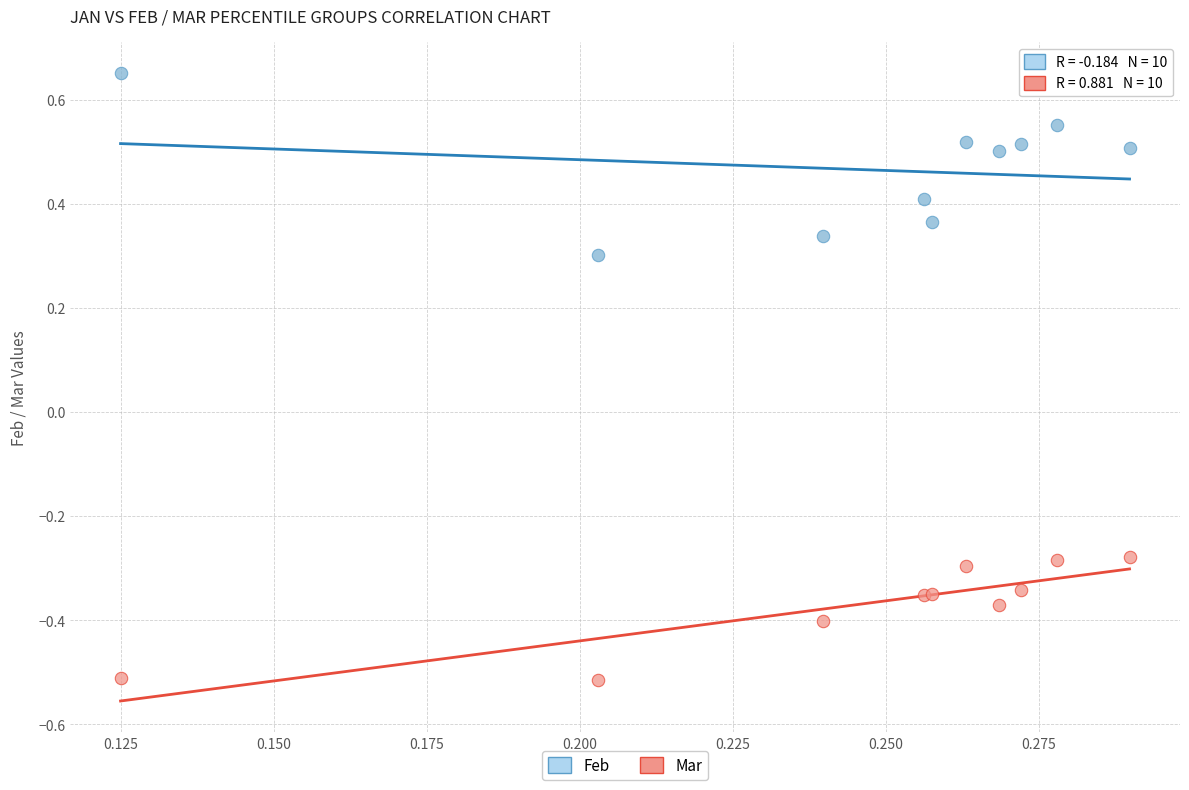

Which series reaches the maximum Y coordinate?

Feb